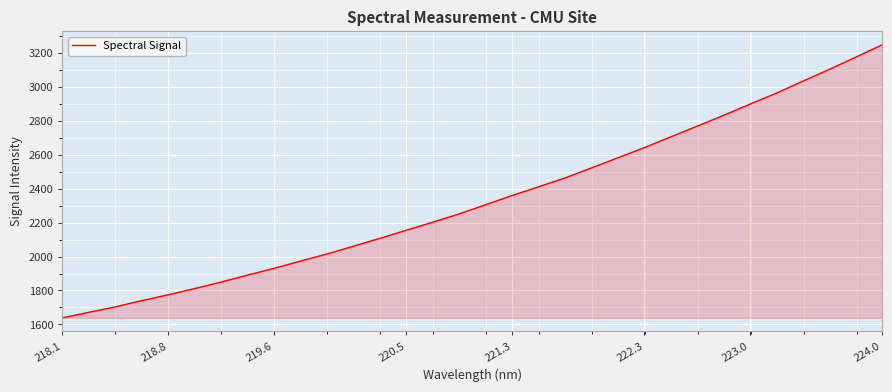

What is the minimum value shown in the chart?

1638.7